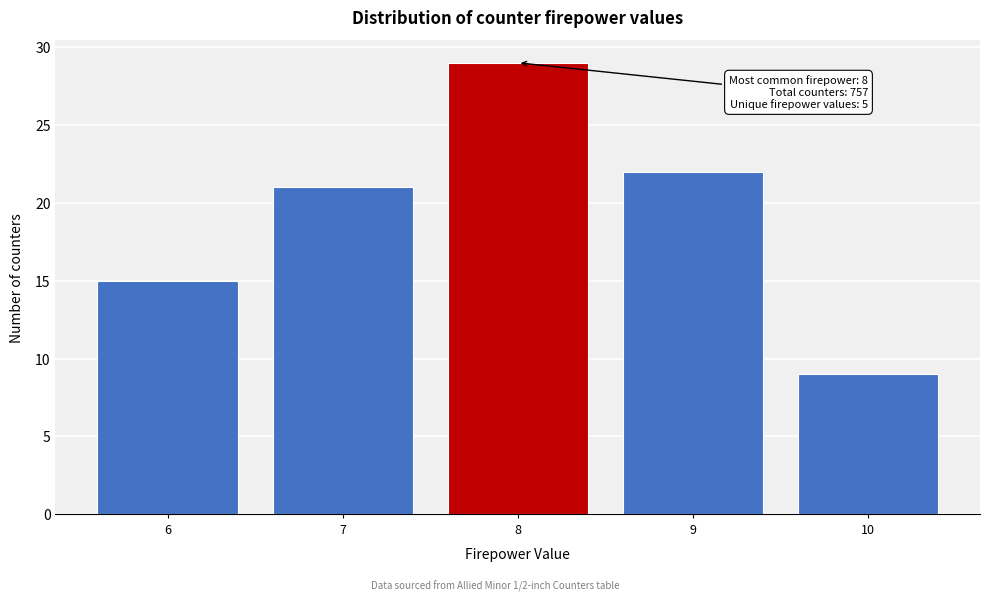

Reading left to right, list all the values displayed in this chart.

15	21	29	22	9